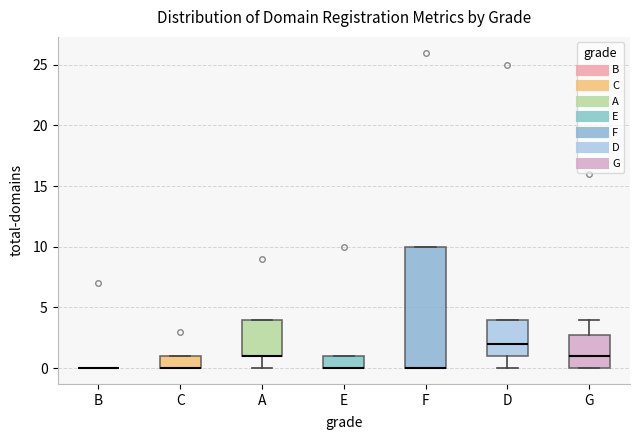

Reading left to right, transcribe this box plot: for each box, give where its median line is, the range the box spans, and where its two whiskers end, as read against the y-axis. The values are not printed on the chart, so give them approximately, as read against the axis.

B: box collapsed to a line at 0, whiskers 0 to 0
C: median 0 (drawn on the box's lower edge), box 0 to 1, whiskers 0 to 1
A: median 1 (drawn on the box's lower edge), box 1 to 4, whiskers 0 to 4
E: median 0 (drawn on the box's lower edge), box 0 to 1, whiskers 0 to 1
F: median 0 (drawn on the box's lower edge), box 0 to 10, whiskers 0 to 10
D: median 2, box 1 to 4, whiskers 0 to 4
G: median 1, box 0 to 3, whiskers 0 to 4